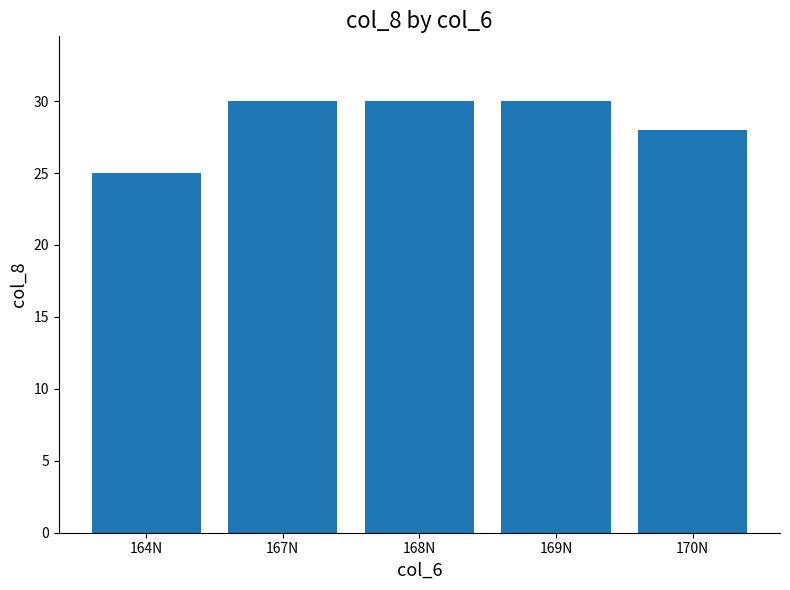

What is the value of the 2nd bar from the left?

30